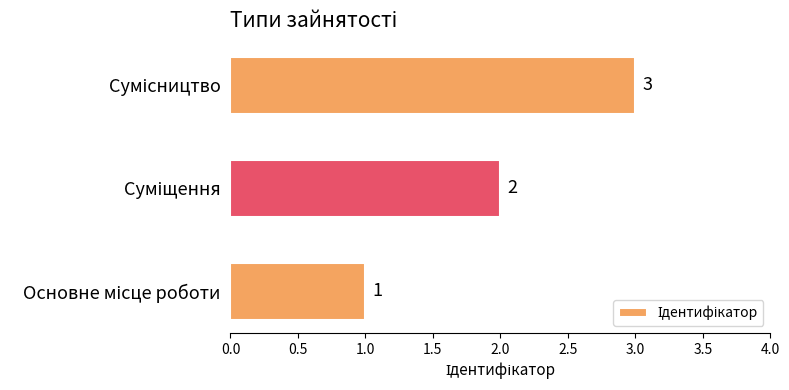

What is the maximum value shown in the chart?

3